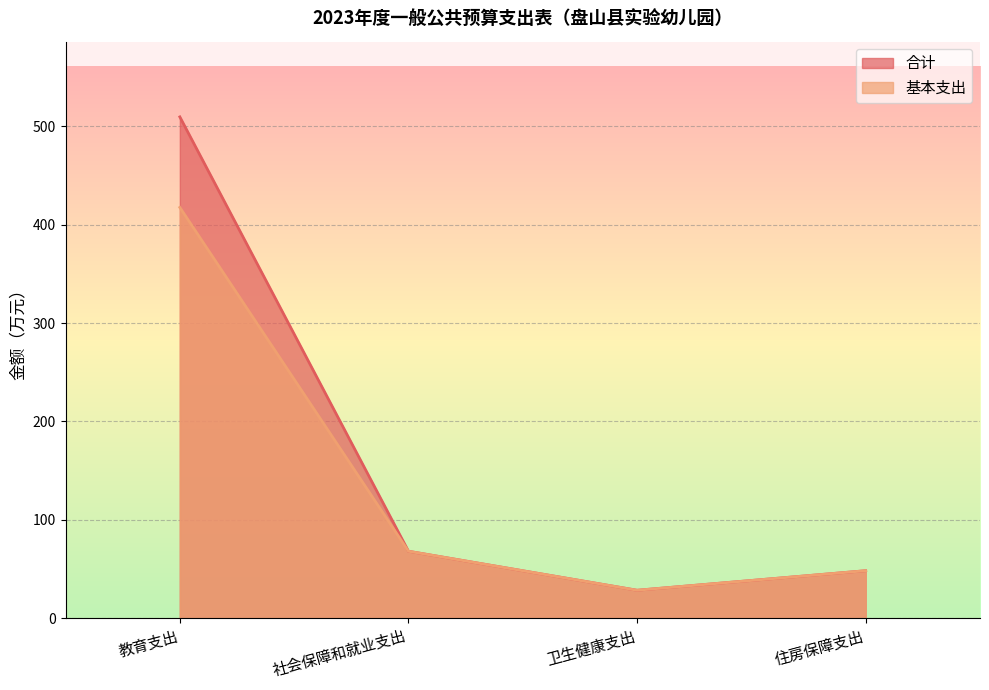

Between 教育支出 and 卫生健康支出, which is larger?

教育支出